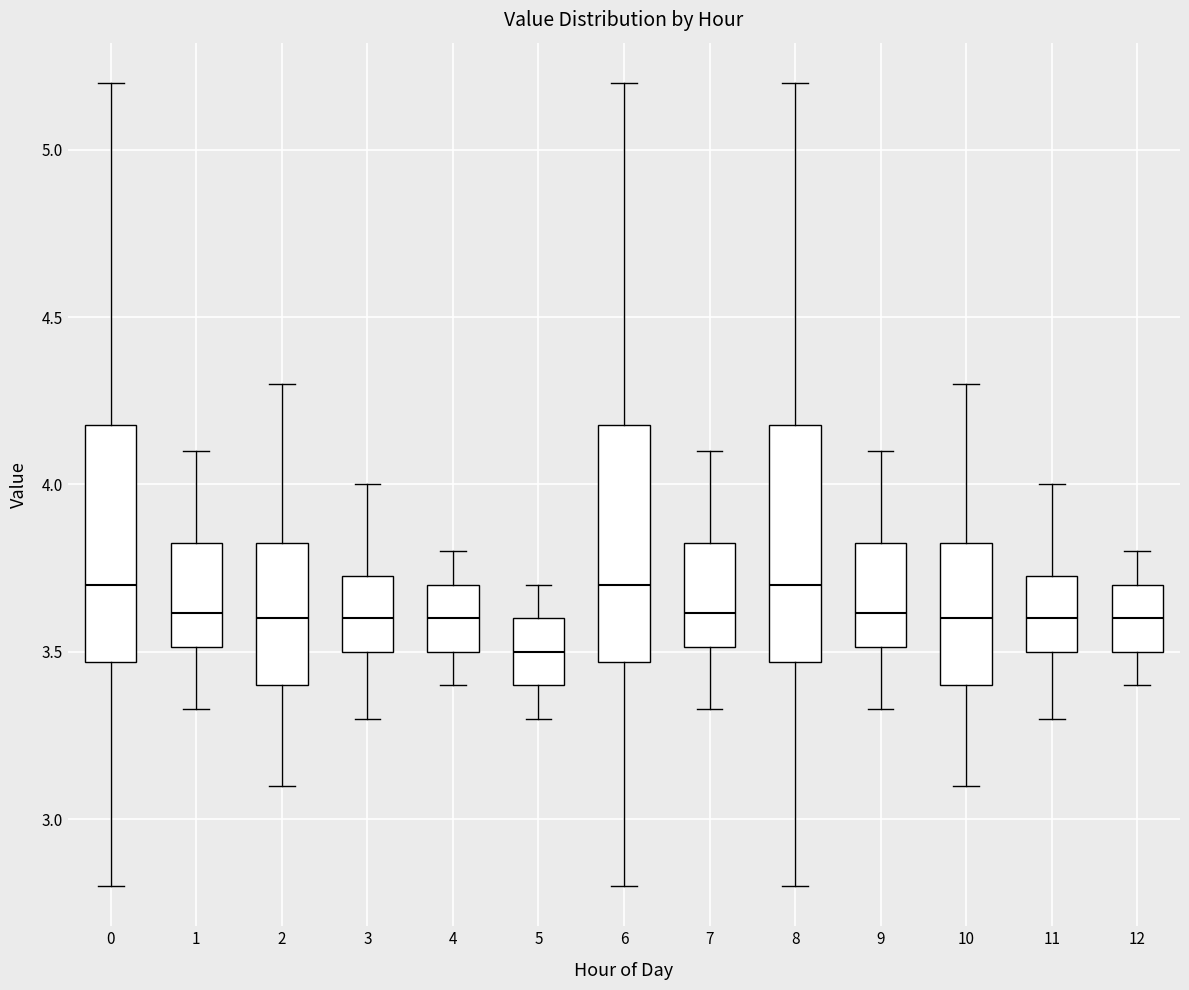

Reading left to right, read every box against the y-axis: the position of its median line, the range the box covers, and the ends of its whiskers. The values are not printed on the chart, so give them approximately, as read against the axis.

0: median 3.70, box 3.45 to 4.20, whiskers 2.80 to 5.20
1: median 3.60, box 3.50 to 3.85, whiskers 3.35 to 4.10
2: median 3.60, box 3.40 to 3.85, whiskers 3.10 to 4.30
3: median 3.60, box 3.50 to 3.75, whiskers 3.30 to 4.00
4: median 3.60, box 3.50 to 3.70, whiskers 3.40 to 3.80
5: median 3.50, box 3.40 to 3.60, whiskers 3.30 to 3.70
6: median 3.70, box 3.45 to 4.20, whiskers 2.80 to 5.20
7: median 3.60, box 3.50 to 3.85, whiskers 3.35 to 4.10
8: median 3.70, box 3.45 to 4.20, whiskers 2.80 to 5.20
9: median 3.60, box 3.50 to 3.85, whiskers 3.35 to 4.10
10: median 3.60, box 3.40 to 3.85, whiskers 3.10 to 4.30
11: median 3.60, box 3.50 to 3.75, whiskers 3.30 to 4.00
12: median 3.60, box 3.50 to 3.70, whiskers 3.40 to 3.80